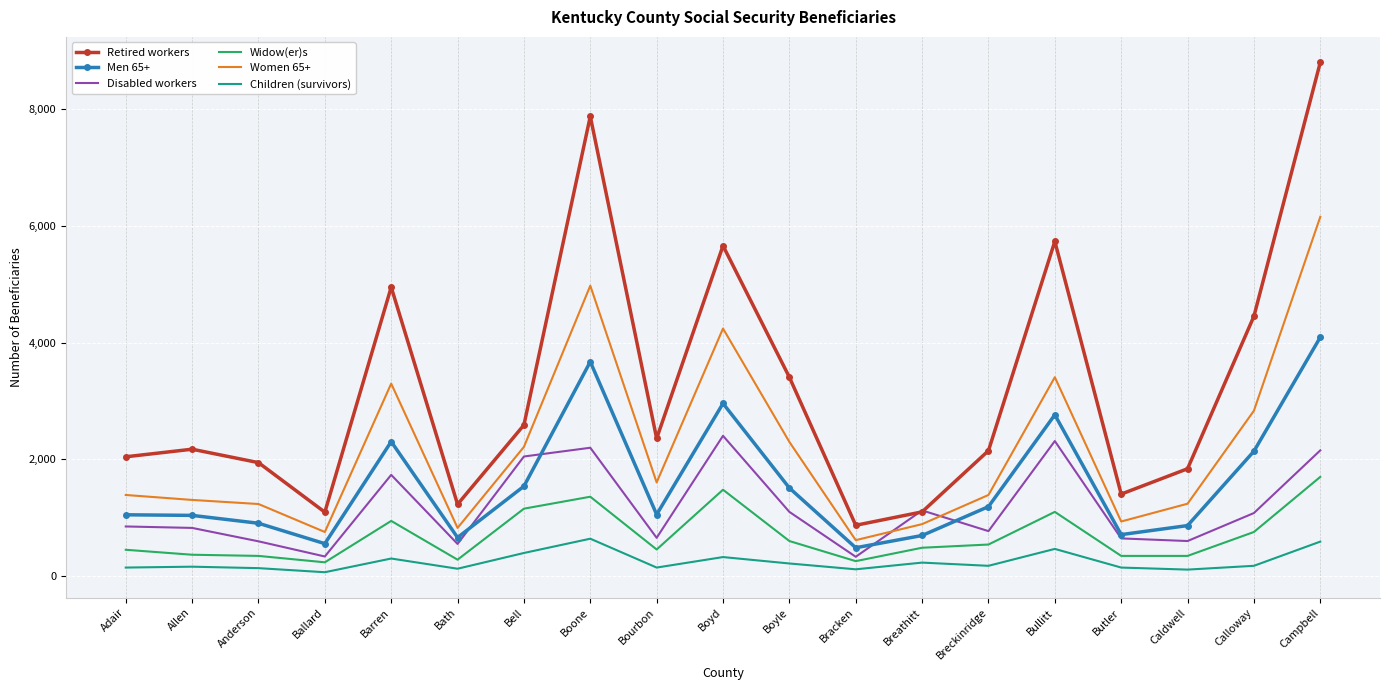

True or false: Children (survivors) and Disabled workers intersect in this chart.

False